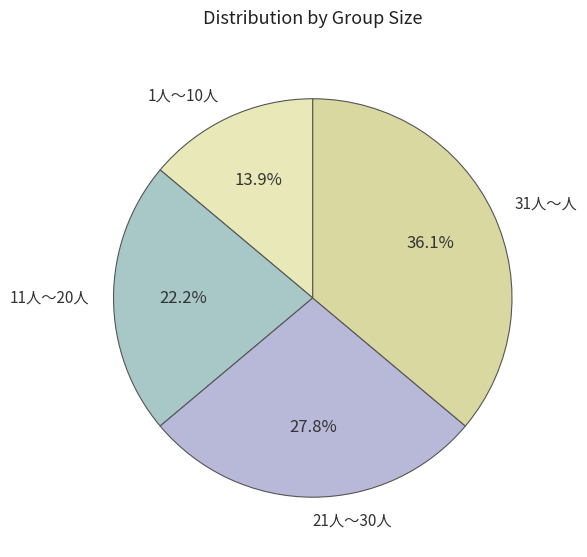

What portion of the pie excludes 21人～30人?

72.2%